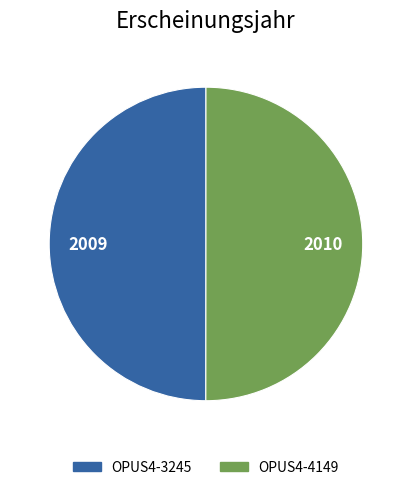

True or false: OPUS4-3245 accounts for 50% of the total.

True